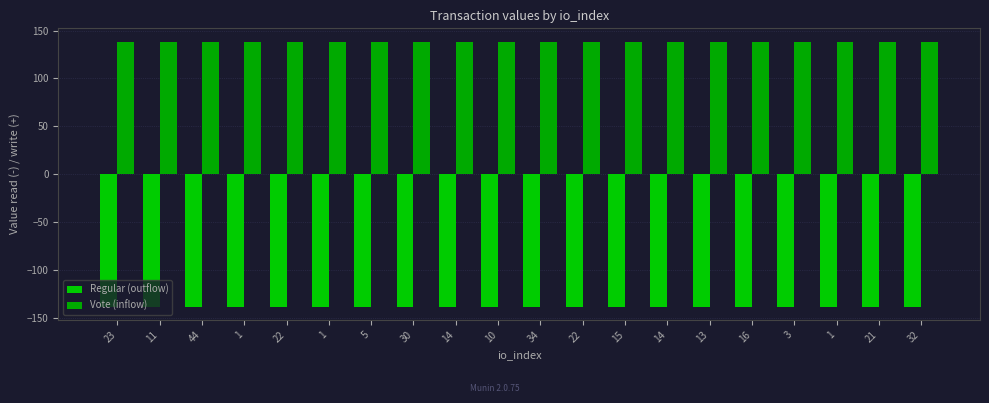

Count the number of categories in the chart.

20